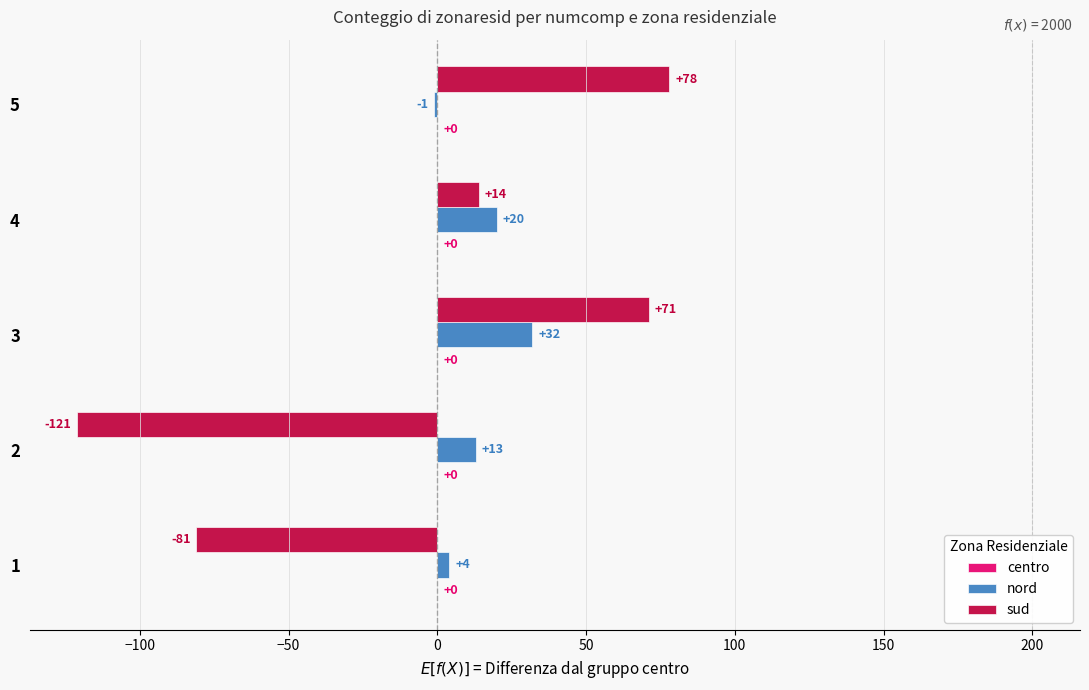

How many categories are shown in the chart?

5